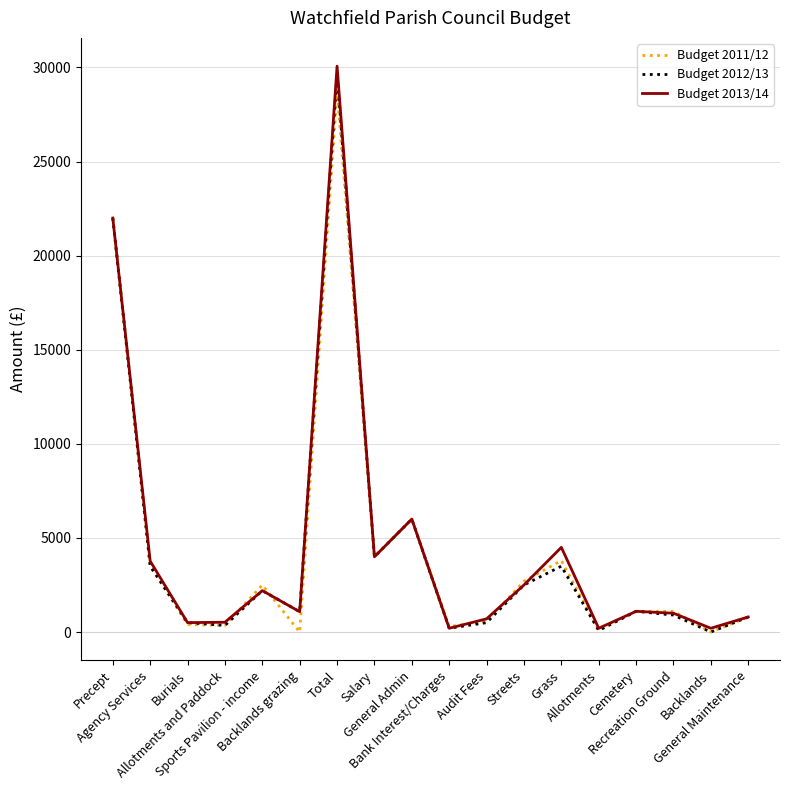

What is the greatest value displayed?

30070